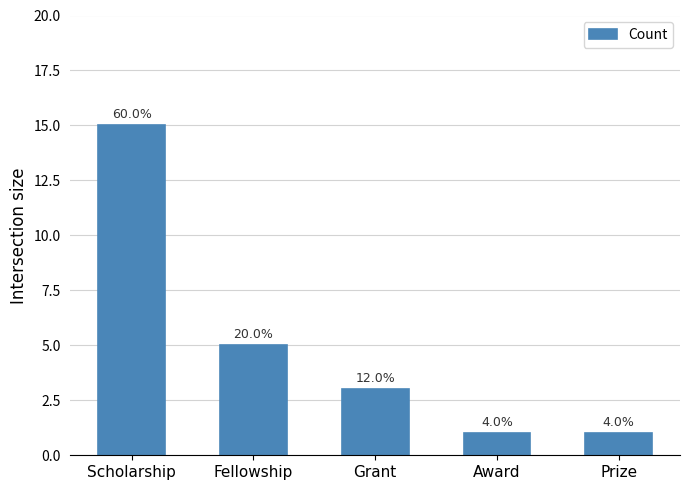

How many bars are there in total?

5